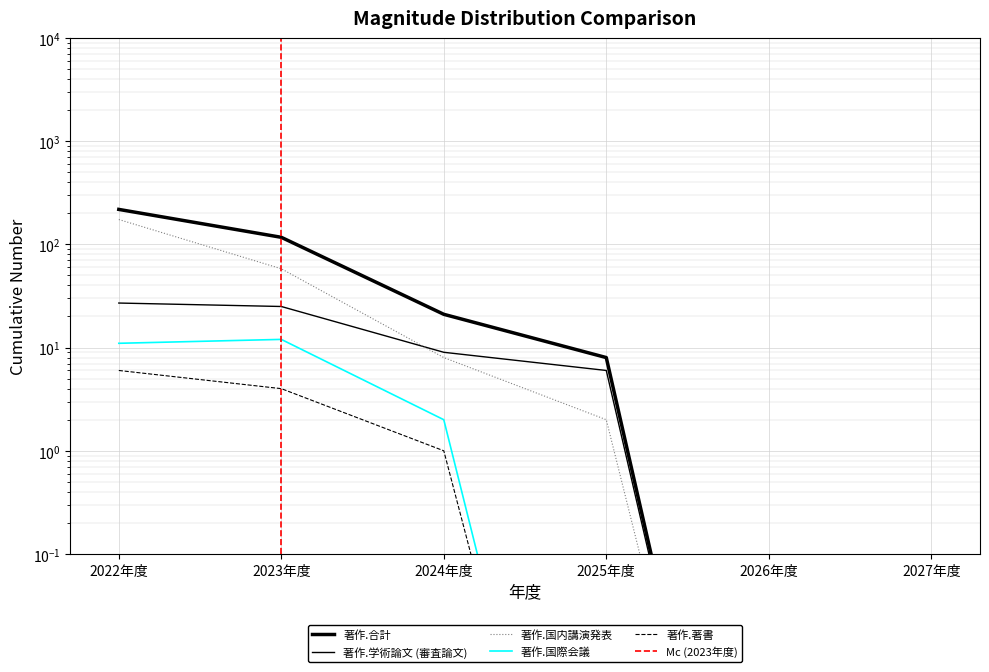

Which series has the largest range (max minus min)?

著作.合計